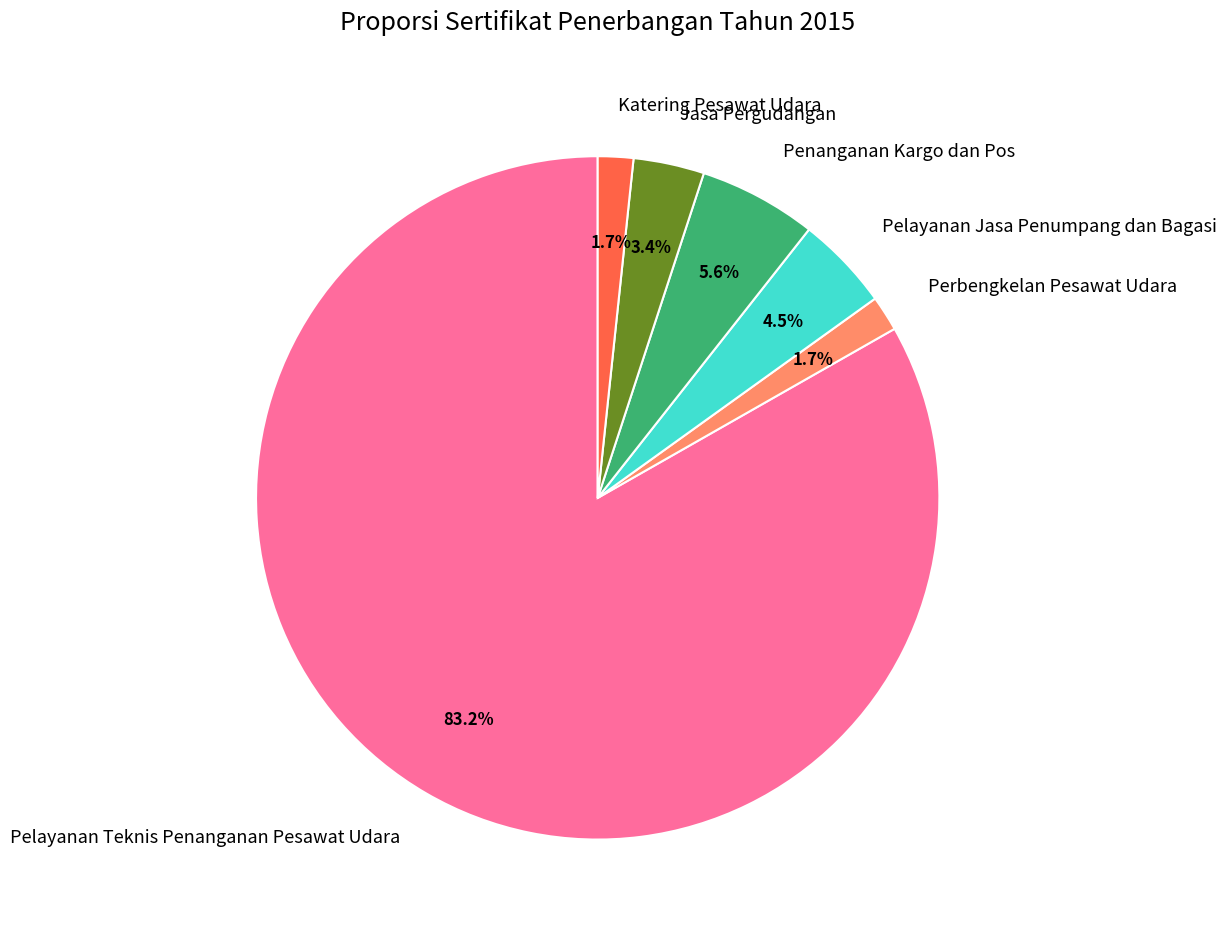

What percentage is NOT represented by Katering Pesawat Udara?

98.3%